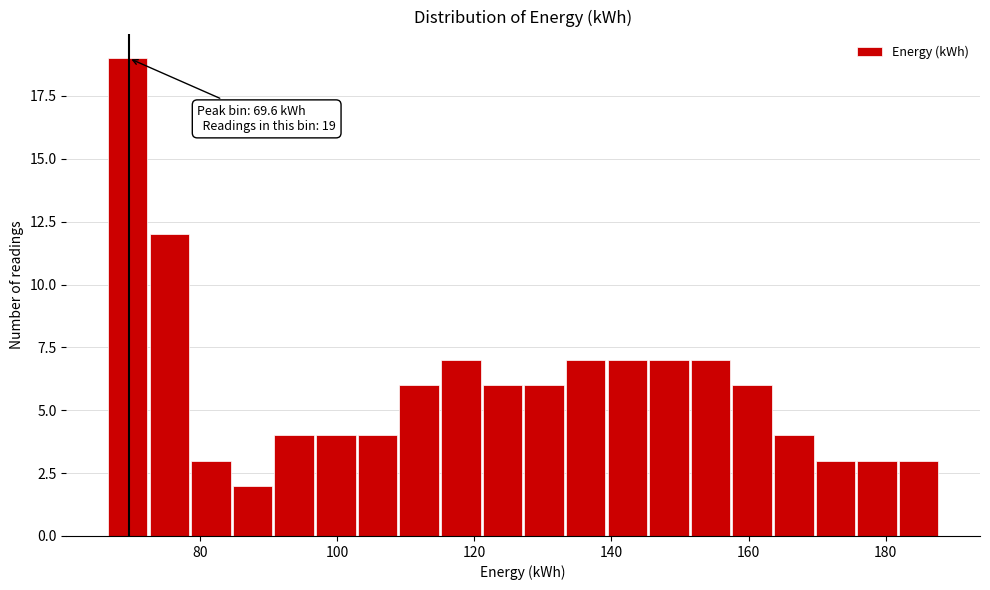

Read against the x-axis, roughly where is the centre of the tallest bar?

70